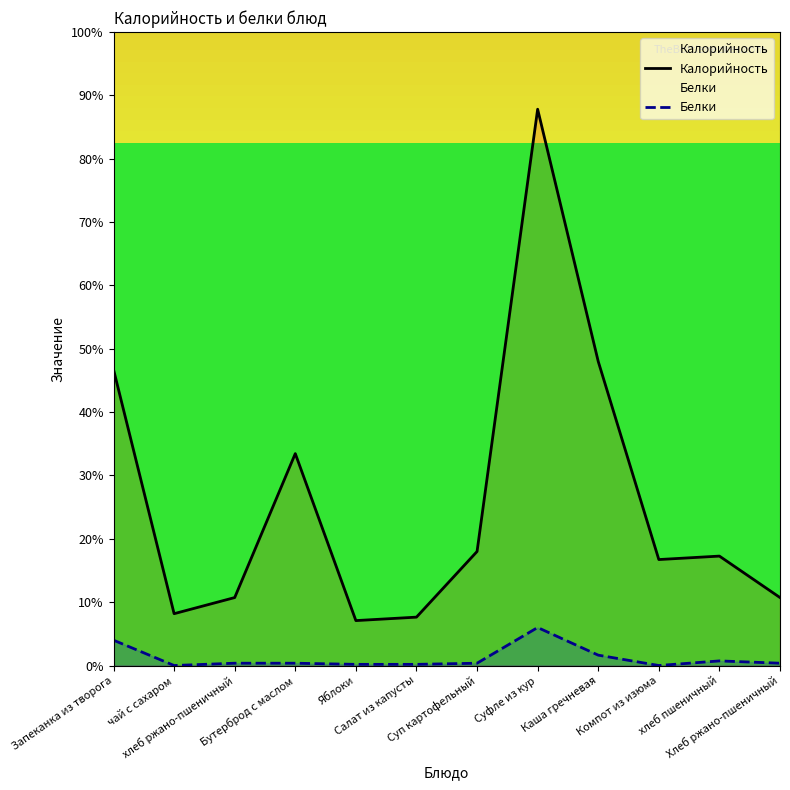

Reading left to right, what are all the values shown in this chart?

Калорийность: 46.7	8.2	10.7	33.5	7.1	7.6	18.0	87.8	48.0	16.7	17.3	10.7
Белки: 4.0	0.0	0.4	0.4	0.2	0.2	0.4	6.0	1.6	0.0	0.7	0.4